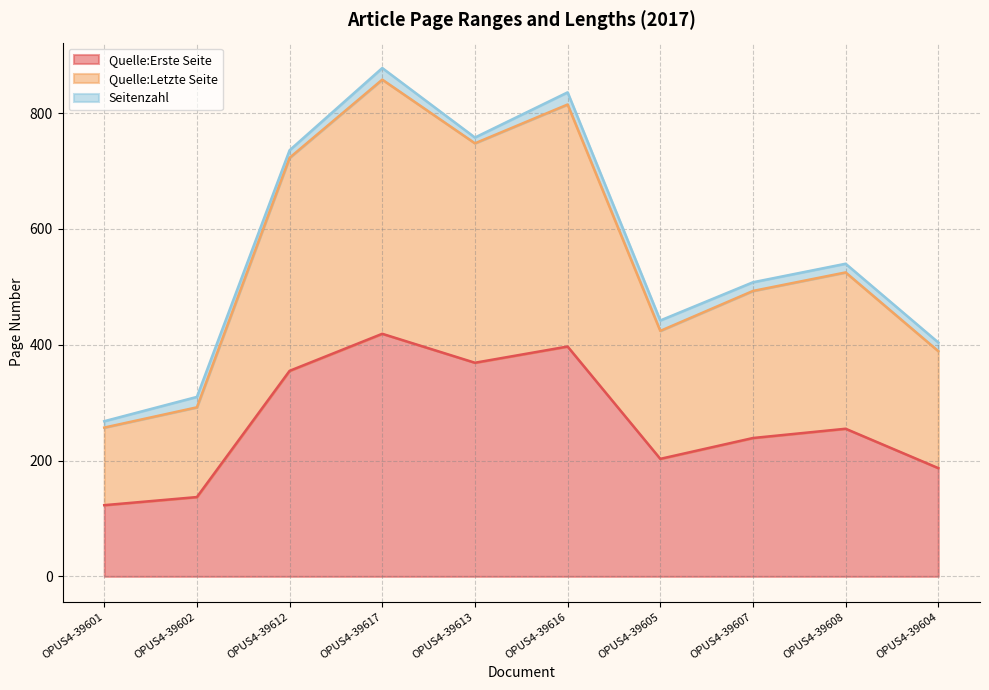

Which category has the highest value in the Quelle:Erste Seite series?

OPUS4-39617